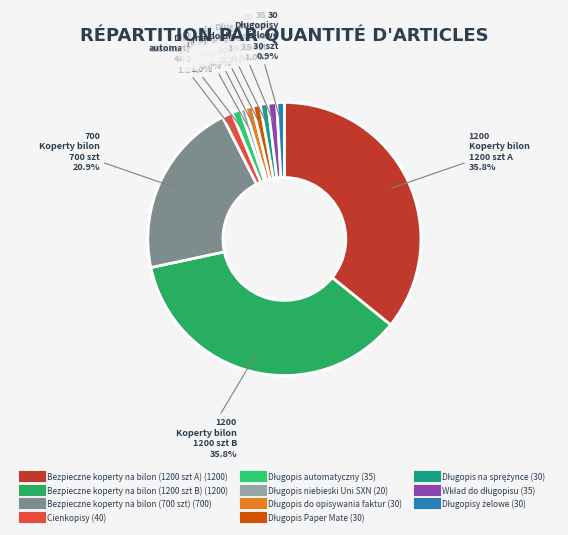

Is there any slice that represents more than half of the pie?

No